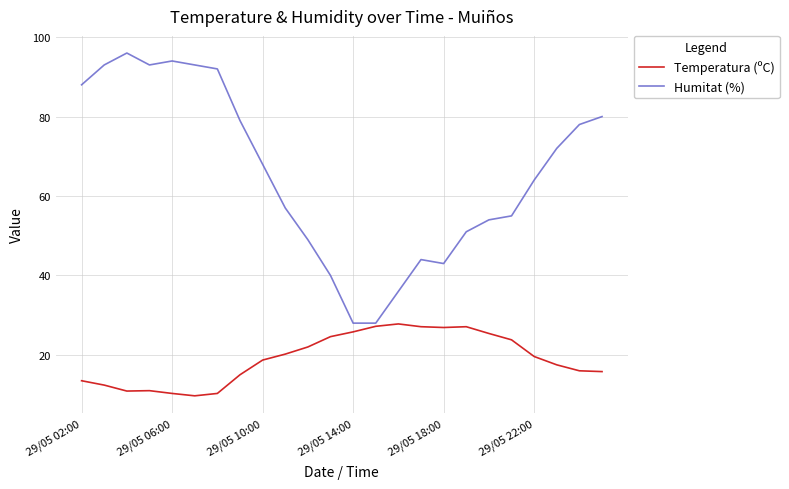

Which series has the largest range (max minus min)?

Humitat (%)